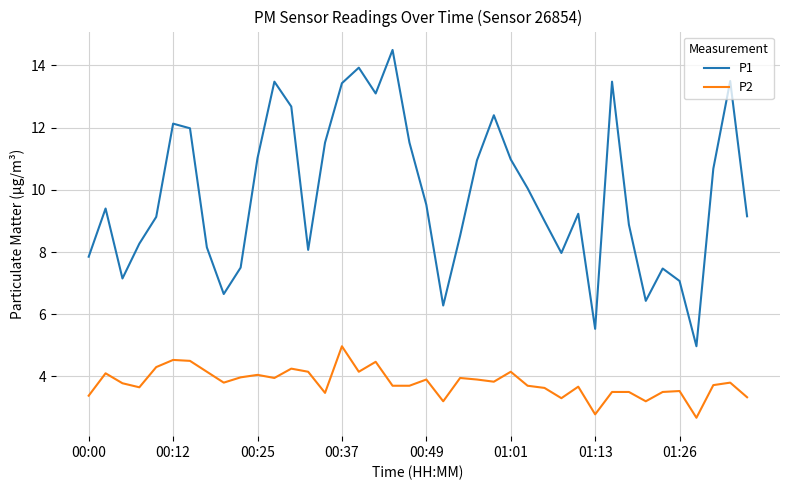

Which series has the largest total across all categories?

P1